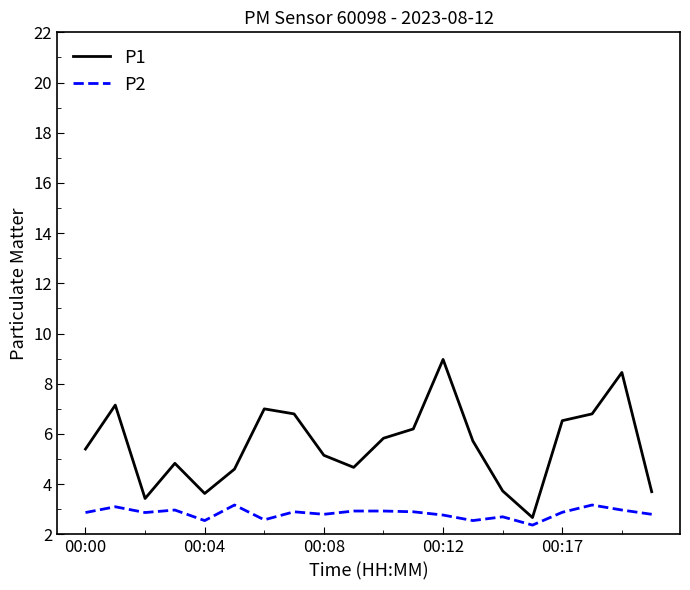

True or false: P1 and P2 intersect in this chart.

False